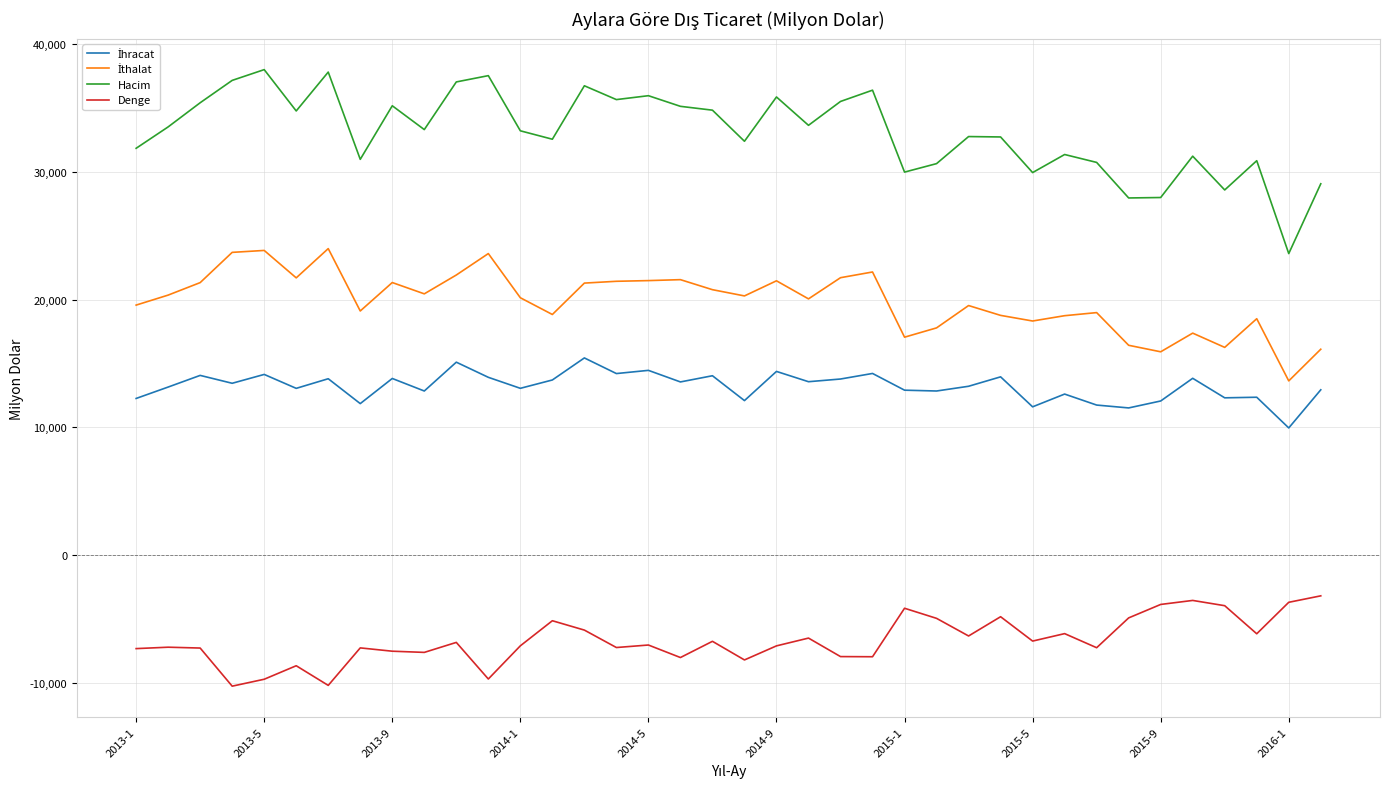

What is the minimum value shown in the chart?

-10238